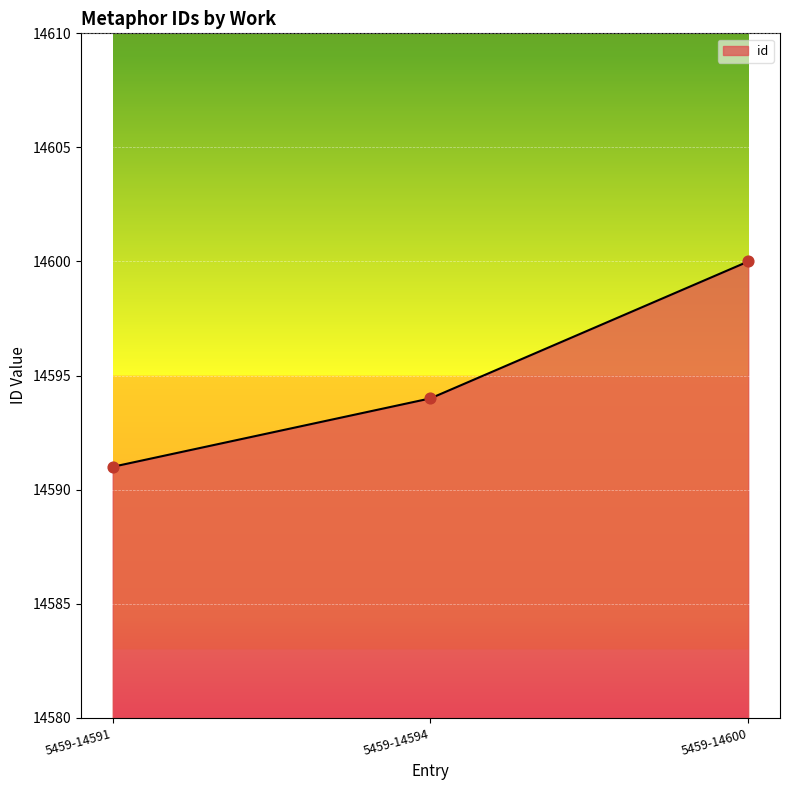

What is the change in value from 5459-14594 to 5459-14600?

+6